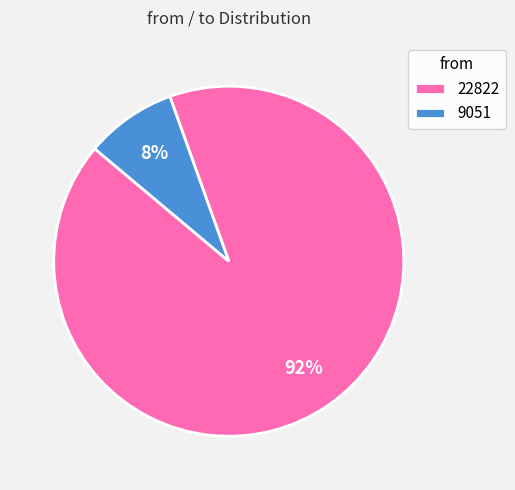

Does any single category account for the majority?

Yes